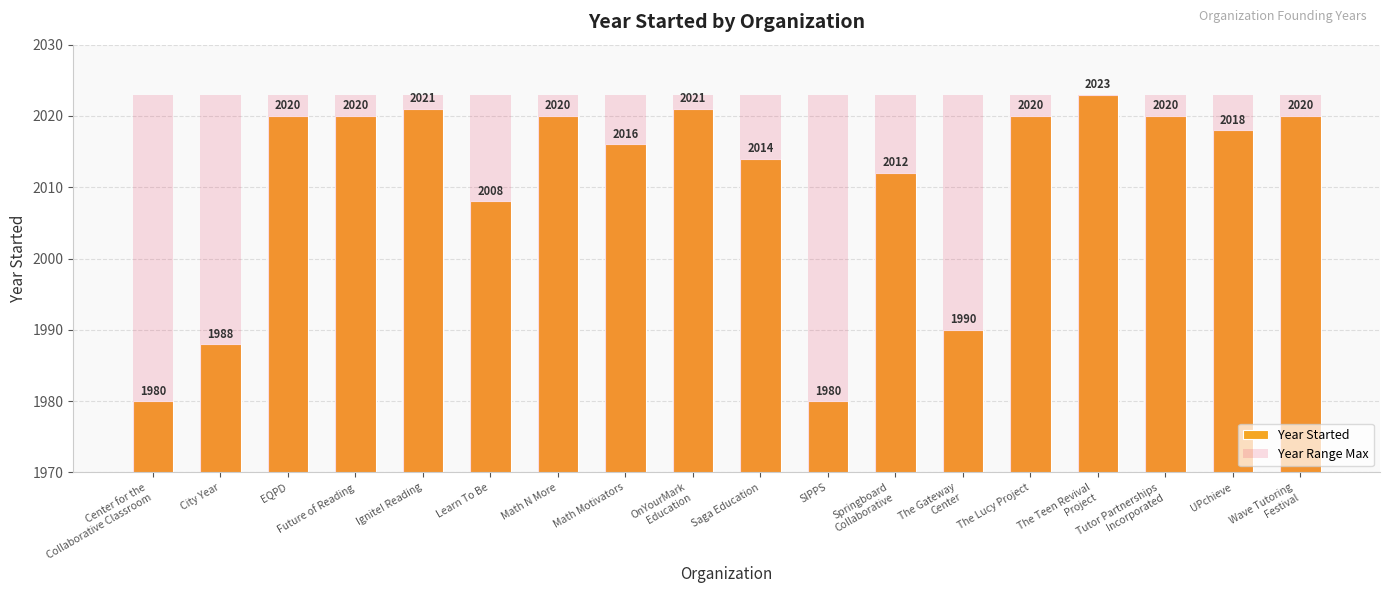

What is the average value of the Year Range Max series?

2023